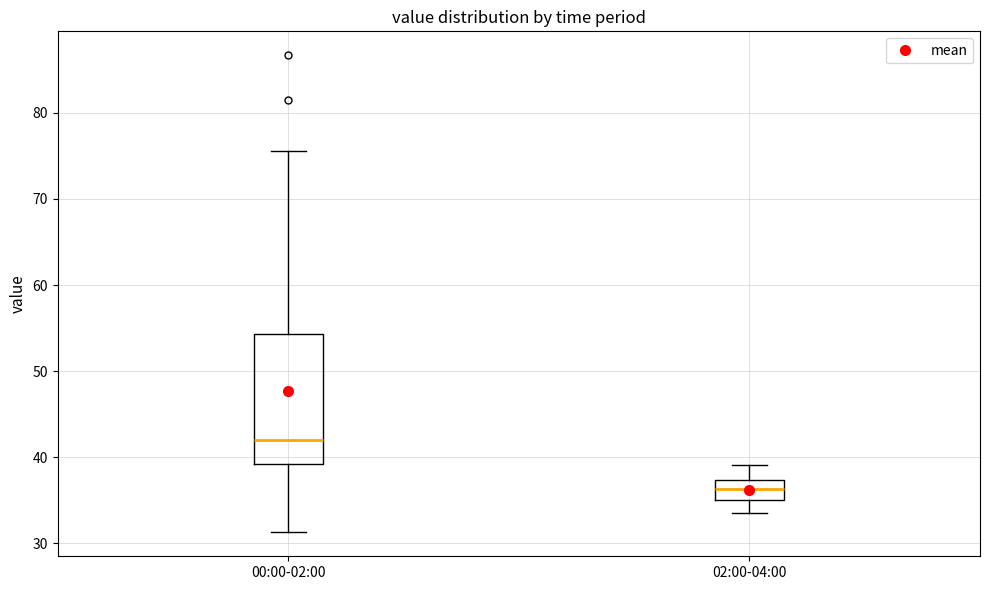

Which box is the tallest, from its lower edge to its upper edge?

00:00-02:00